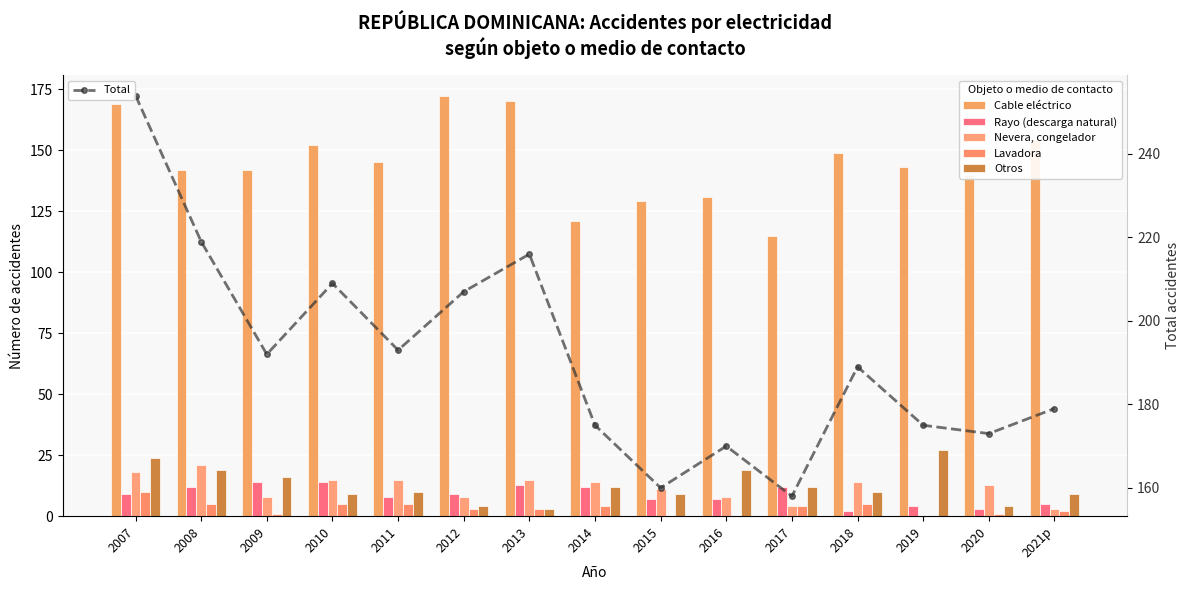

What is the difference between the maximum and minimum values in the Otros series?

24